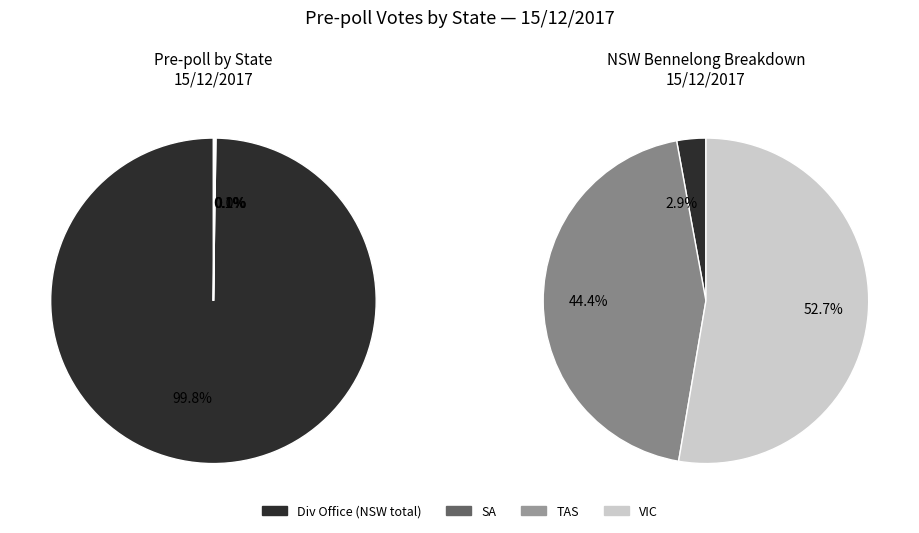

How many segments does this pie chart have?

6